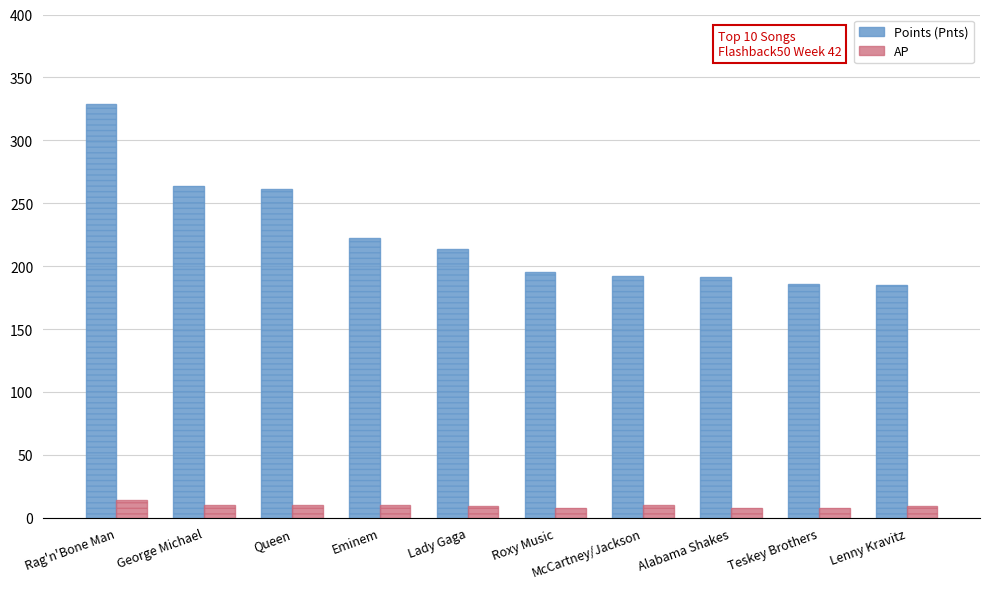

What value does the AP series have at Teskey Brothers?

8